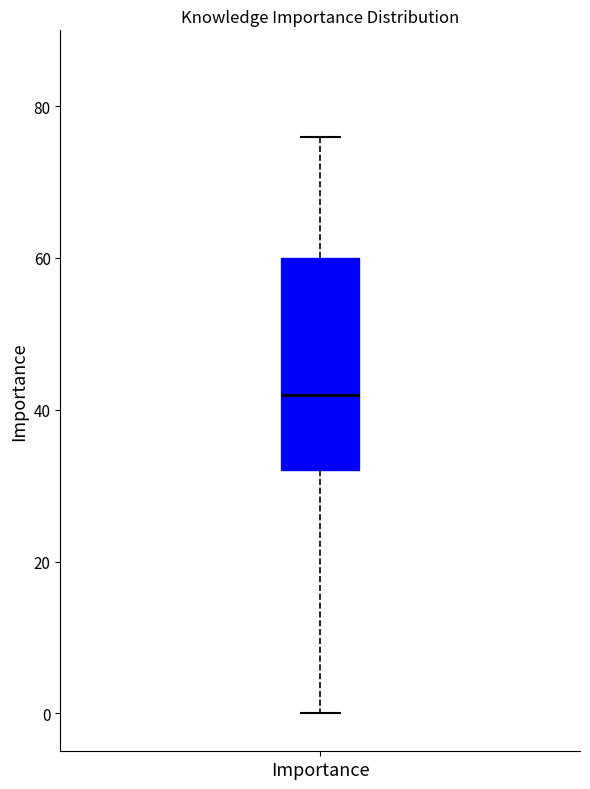

Transcribe this box plot: give where the median line is, the range the box spans, and where the two whiskers end, as read against the y-axis. The values are not printed on the chart, so give them approximately, as read against the axis.

median 42, box 32 to 60, whiskers 0 to 76